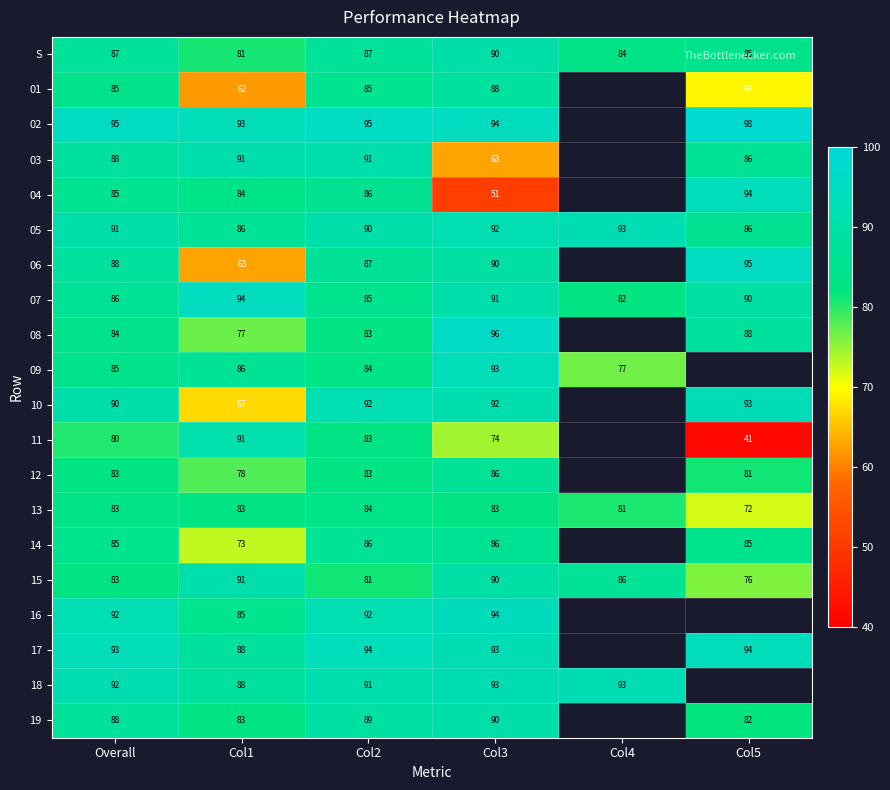

How many values in the 15 series are below 86?

3